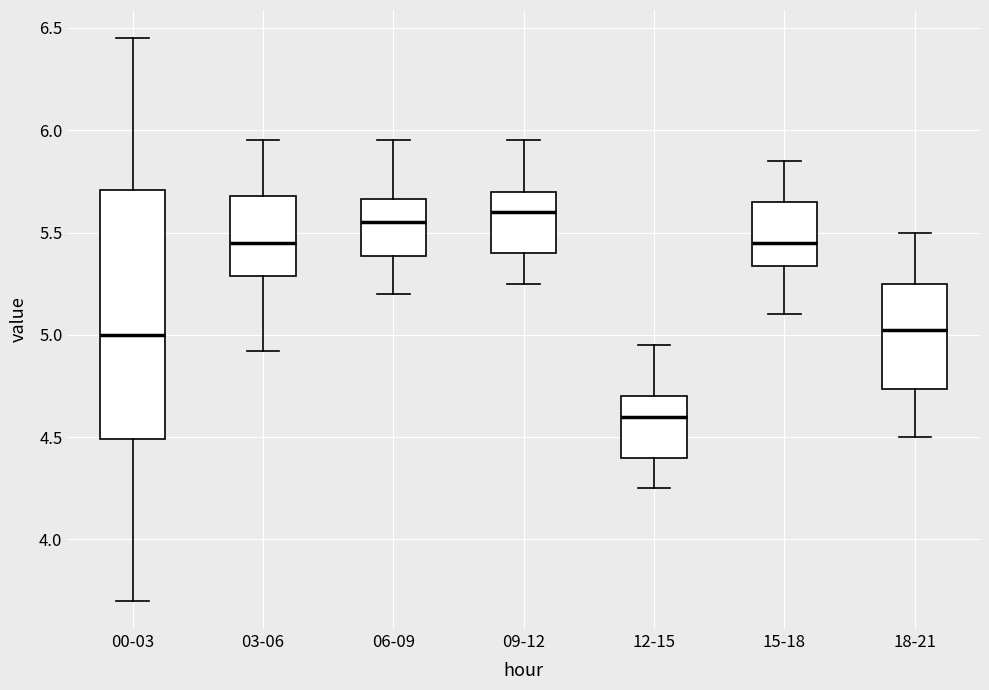

Where is the upper edge of the box for 06-09 on the y-axis? The values are not printed on the chart, so give them approximately, as read against the axis.

5.65